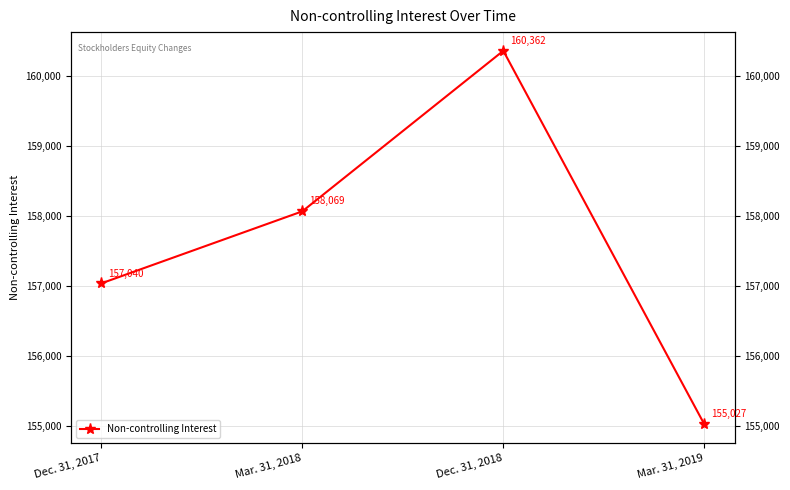

At which category does the data reach its first local peak?

Dec. 31, 2018